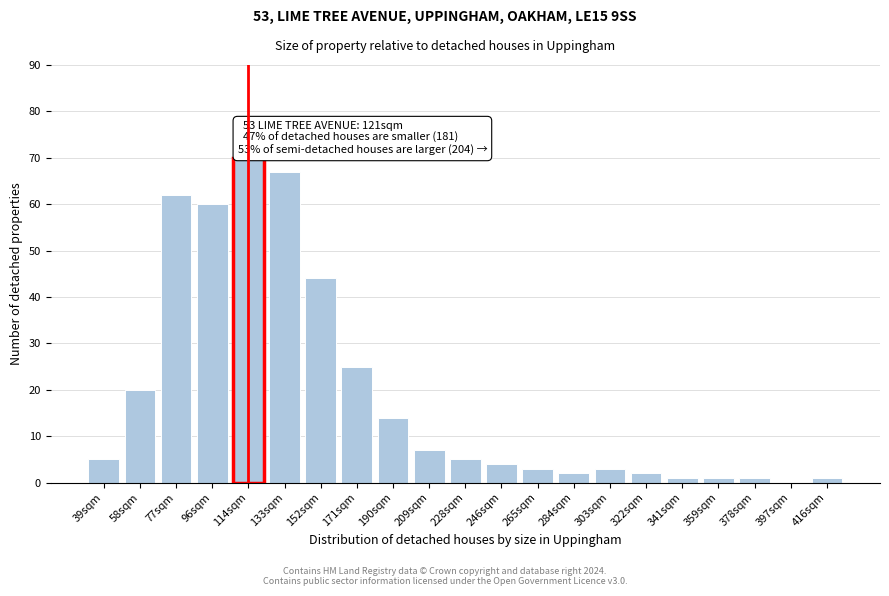

Reading left to right, what are all the values shown in this chart?

39sqm=5	58sqm=20	77sqm=62	96sqm=60	114sqm=70	133sqm=67	152sqm=44	171sqm=25	190sqm=14	209sqm=7	228sqm=5	246sqm=4	265sqm=3	284sqm=2	303sqm=3	322sqm=2	341sqm=1	359sqm=1	378sqm=1	397sqm=0	416sqm=1